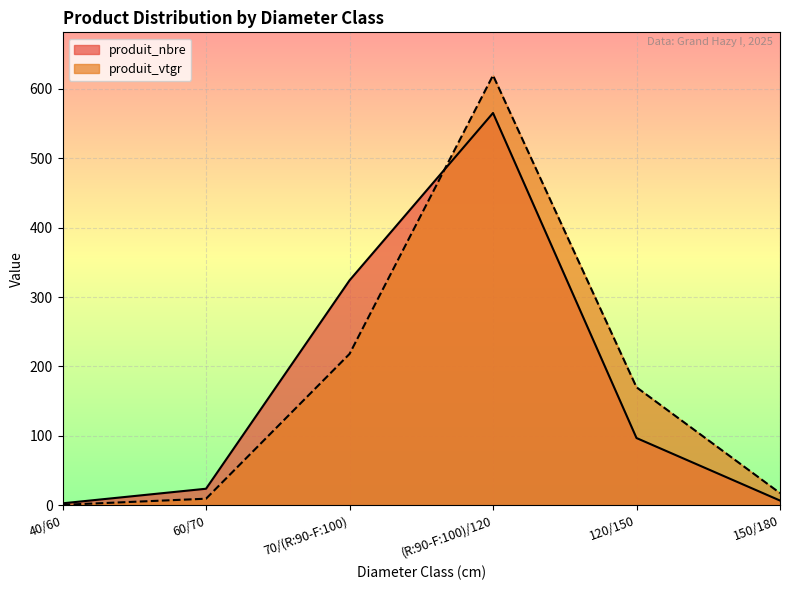

How many values in the produit_nbre series exceed 97?

2